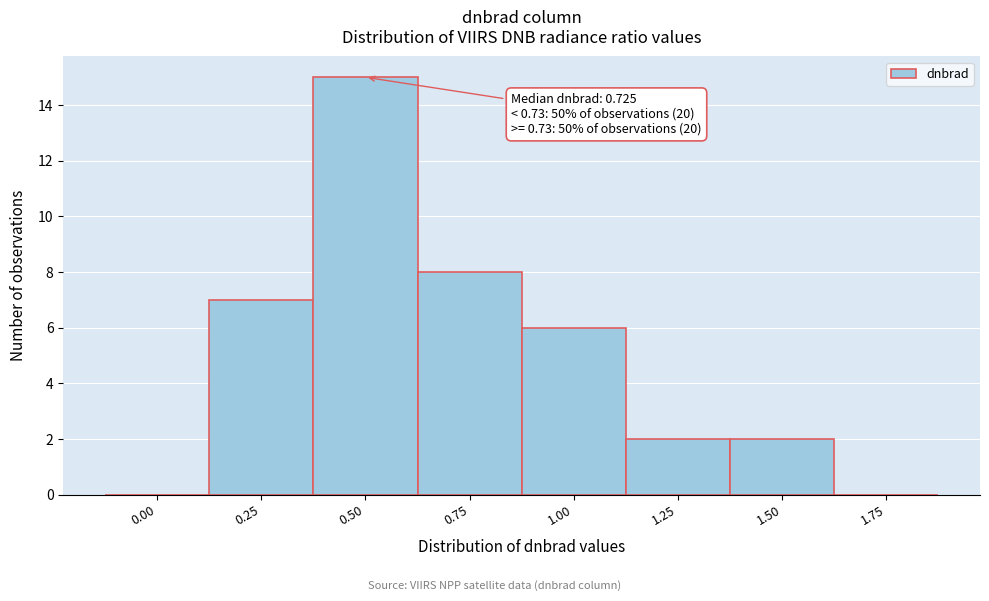

Reading left to right, transcribe all the data shown in this chart.

0.00=0	0.25=7	0.50=15	0.75=8	1.00=6	1.25=2	1.50=2	1.75=0